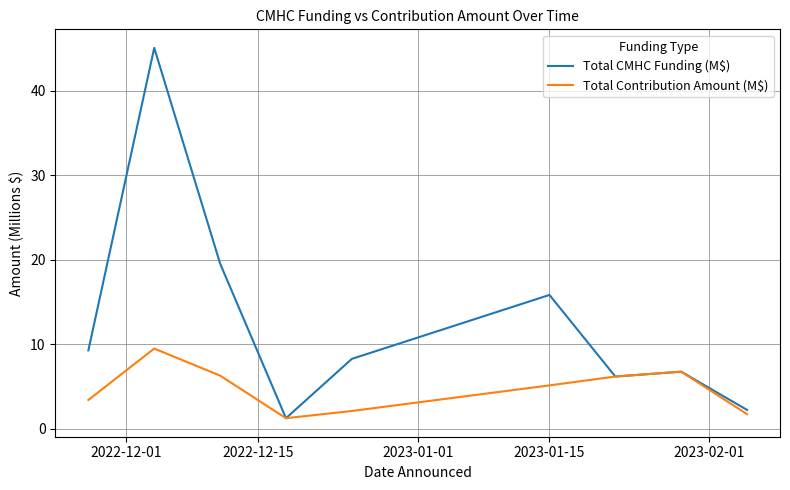

Which series has the largest total across all categories?

Total CMHC Funding (M$)